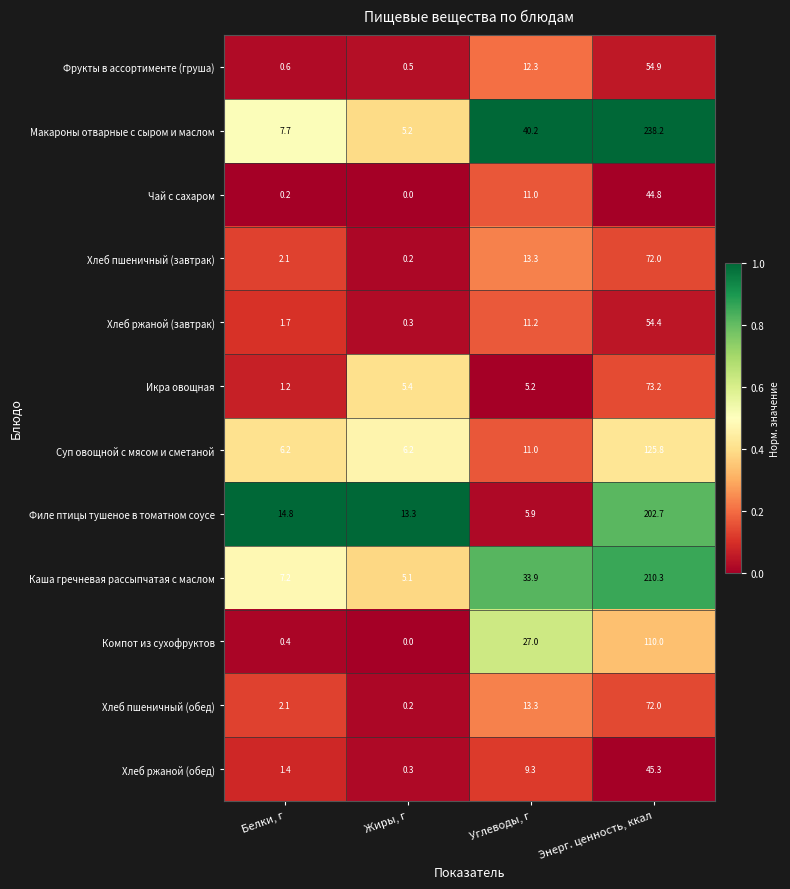

What is the maximum value for Каша гречневая рассыпчатая с маслом?

210.3